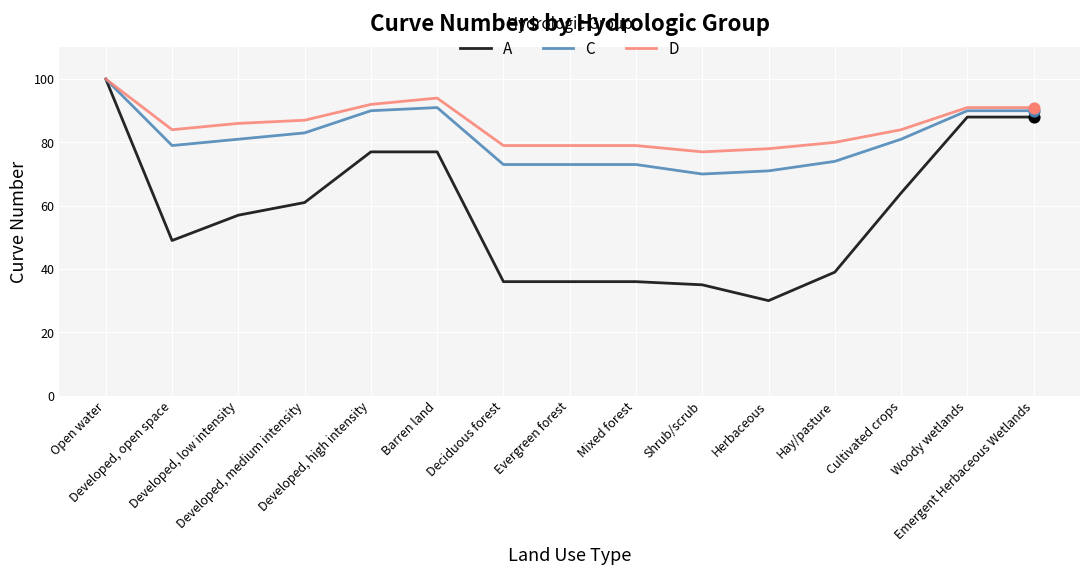

What are all the series names shown in the legend?

A, C, D